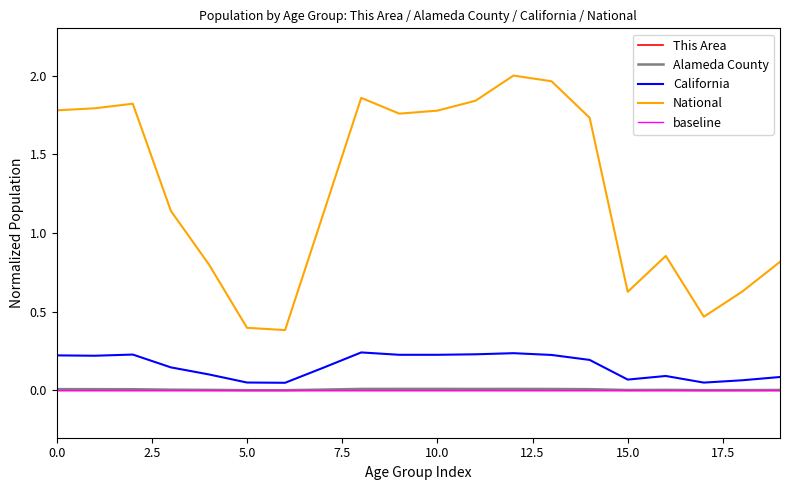

The value of Alameda County at 0.0 is 0.0. True or false?

True